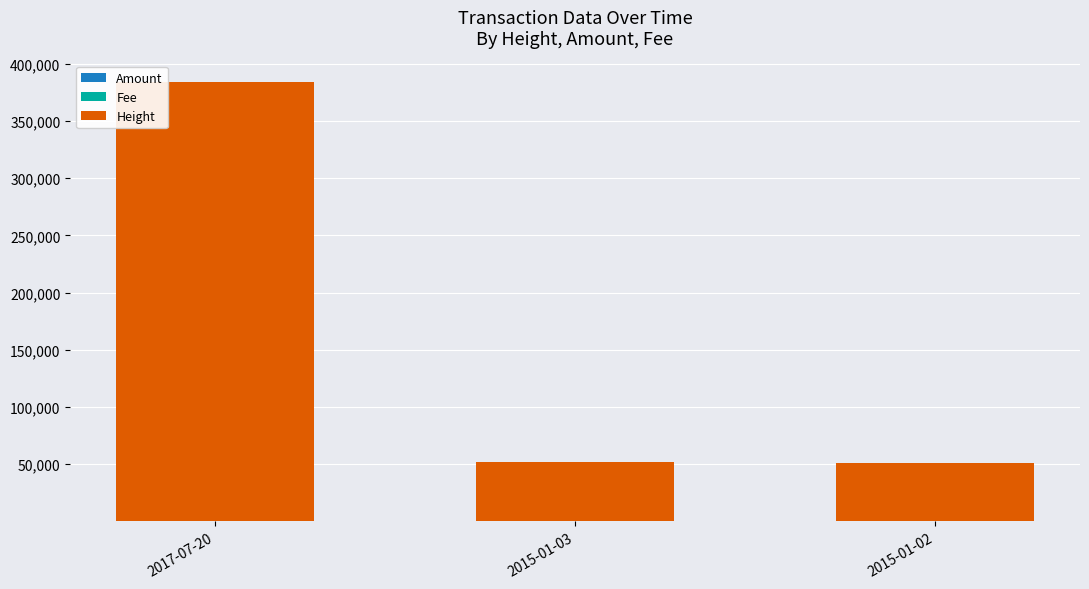

At which category is the sum across all series the highest?

2017-07-20